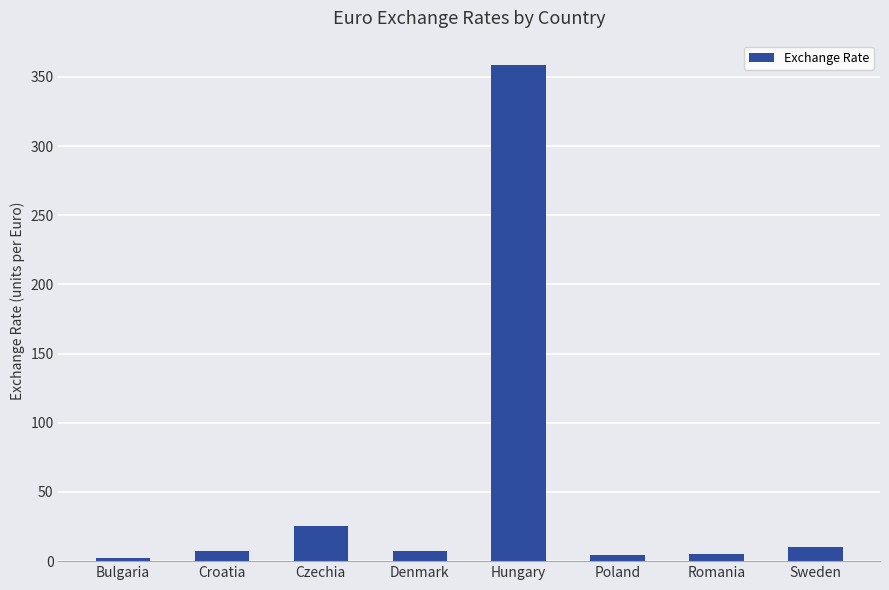

The value at Sweden is 10.1. True or false?

True